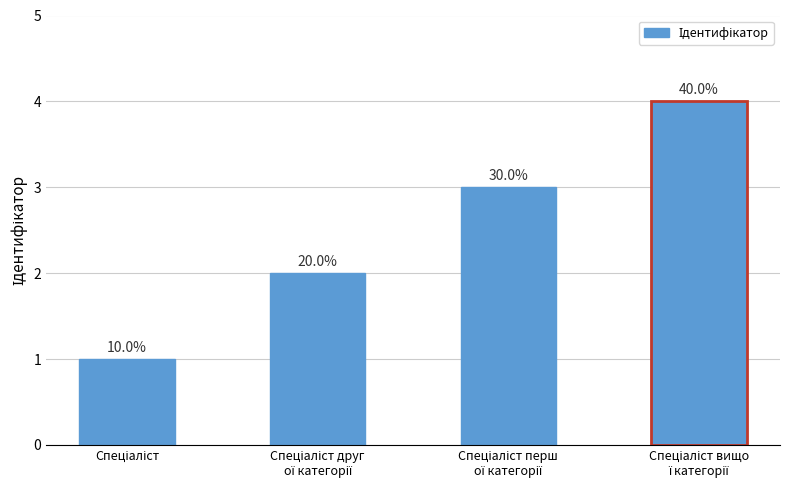

What is the difference between the second highest and second lowest values?

1